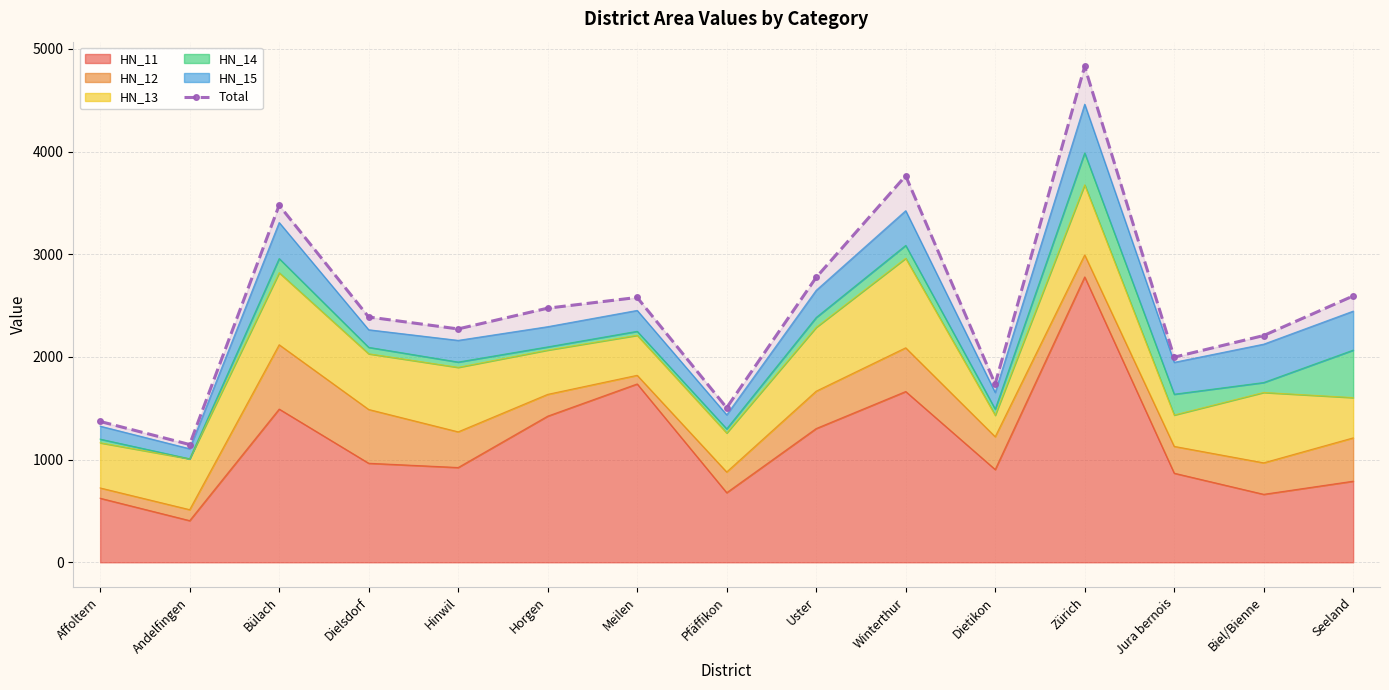

Read the value at Dielsdorf.

2389.0